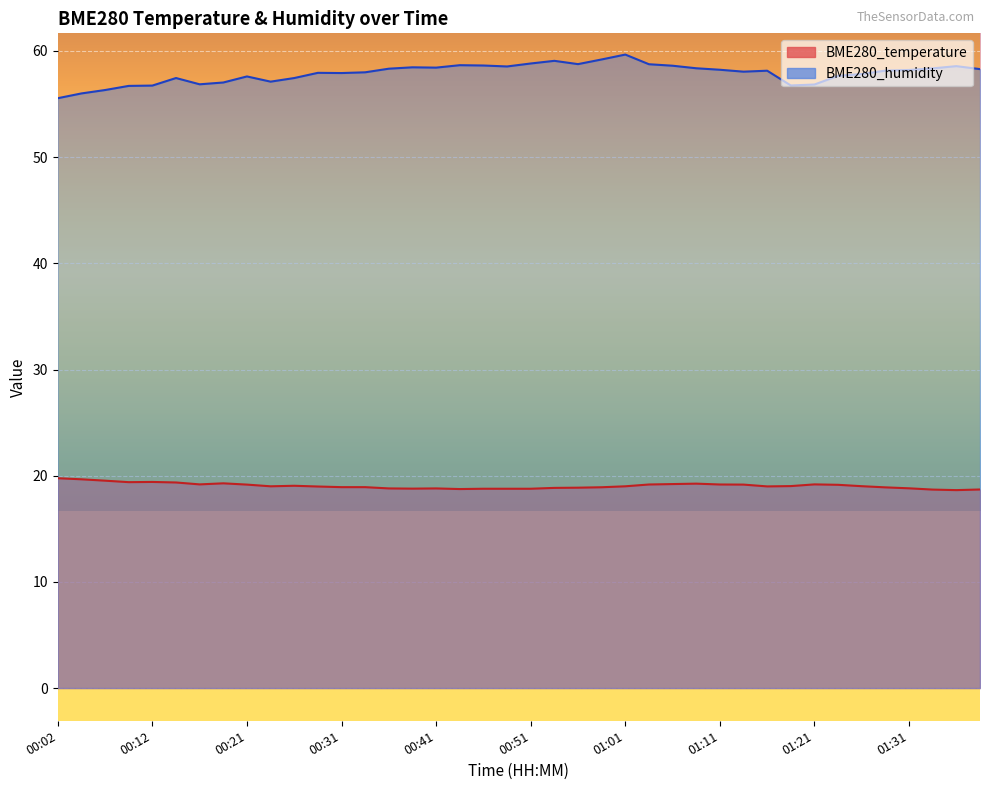

The BME280_temperature series shows 18.7 at 01:33. True or false?

True